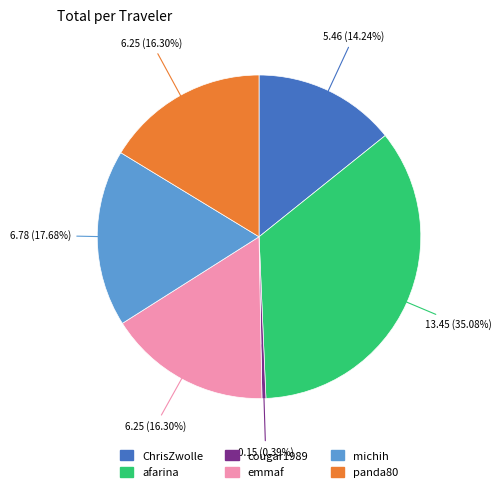

To the nearest percent, what portion does emmaf represent?

16%